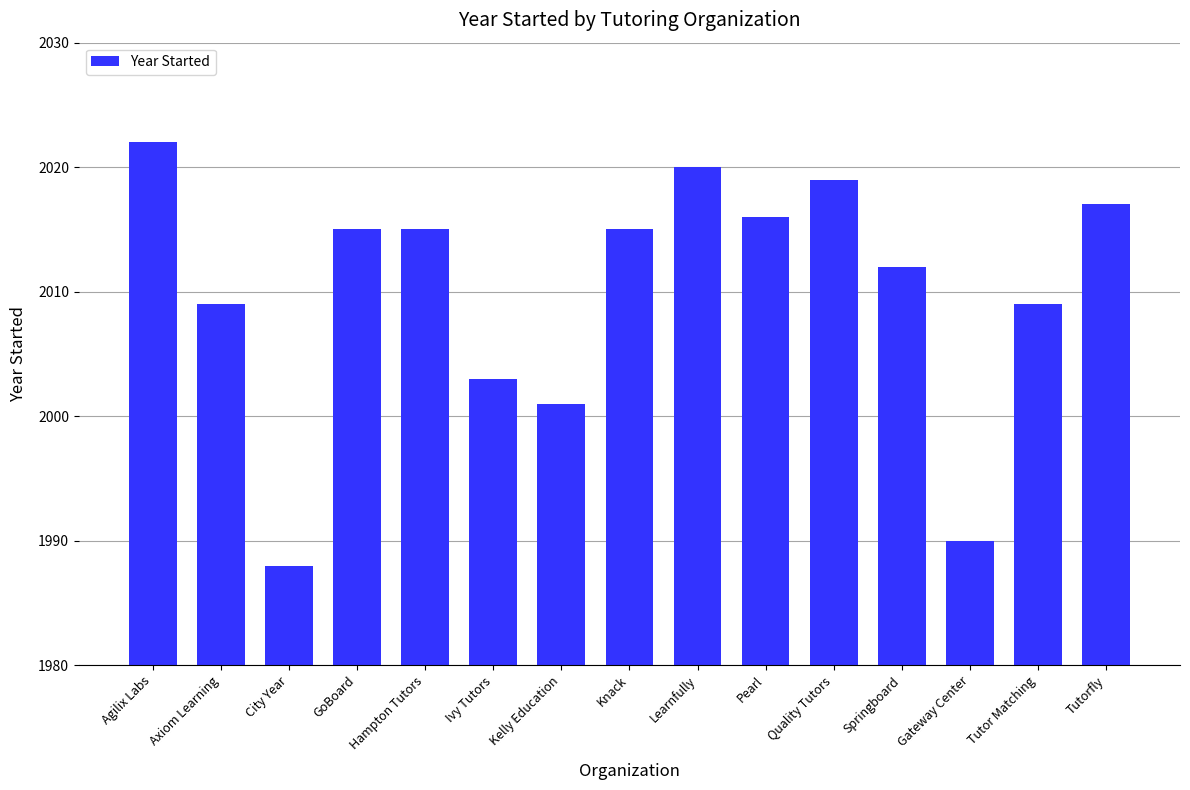

Reading left to right, transcribe all the data shown in this chart.

Agilix Labs=2022	Axiom Learning=2009	City Year=1988	GoBoard=2015	Hampton Tutors=2015	Ivy Tutors=2003	Kelly Education=2001	Knack=2015	Learnfully=2020	Pearl=2016	Quality Tutors=2019	Springboard=2012	Gateway Center=1990	Tutor Matching=2009	Tutorfly=2017